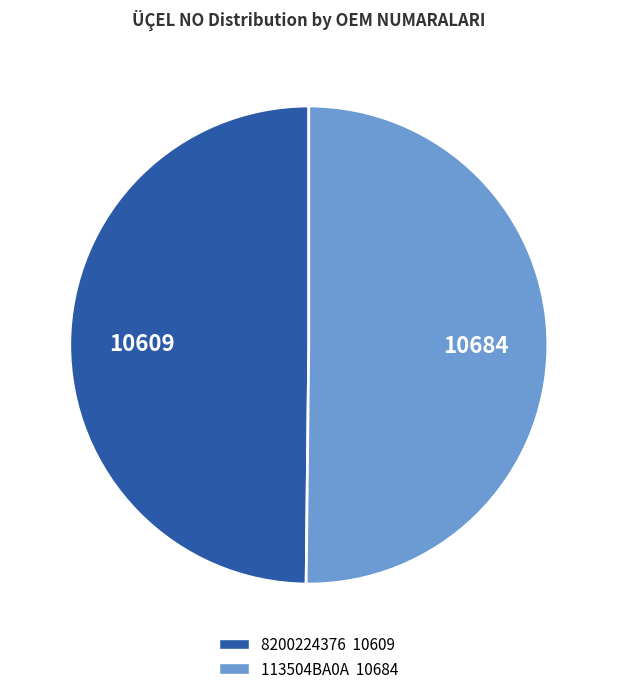

What is the ratio of the value at 113504BA0A to the value at 8200224376?

1.0